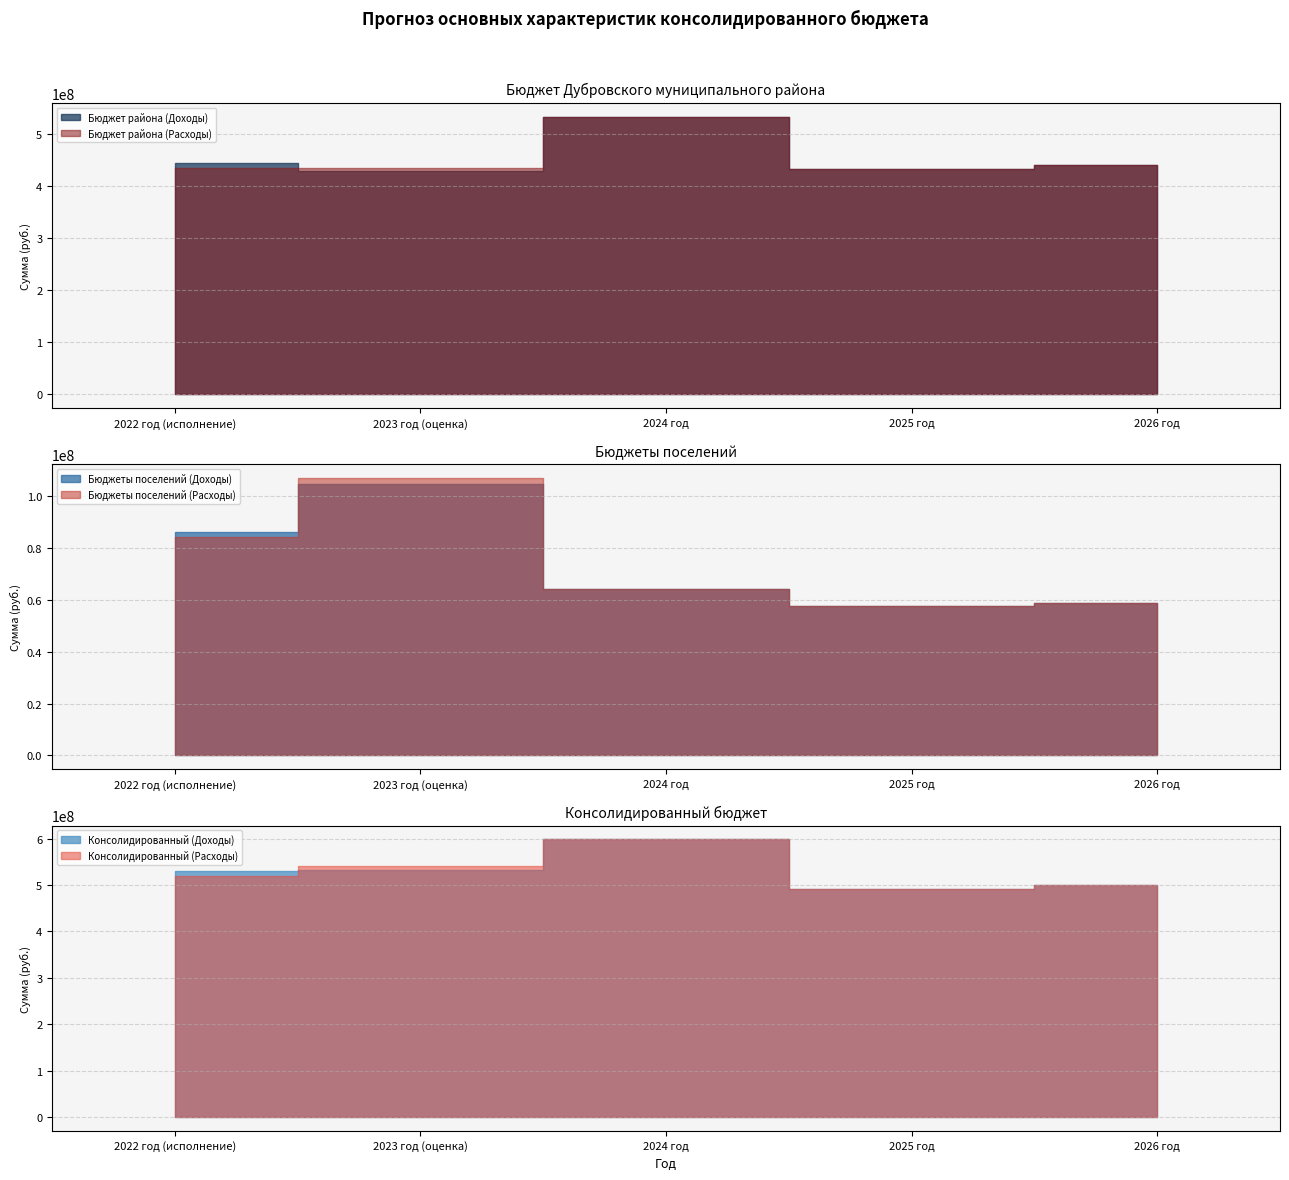

At which category is the sum across all series the highest?

2024 год